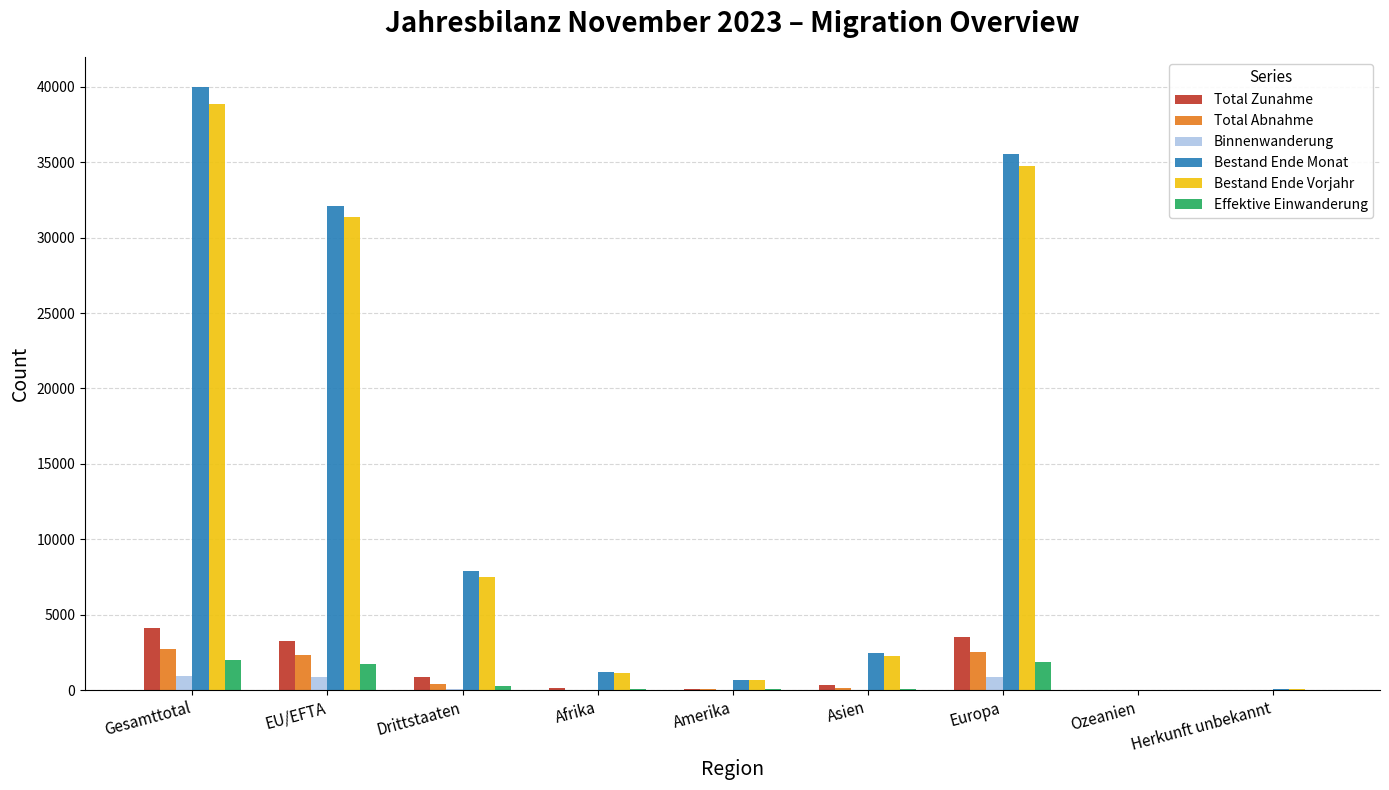

Between Drittstaaten and Europa, which series saw the biggest shift?

Bestand Ende Monat